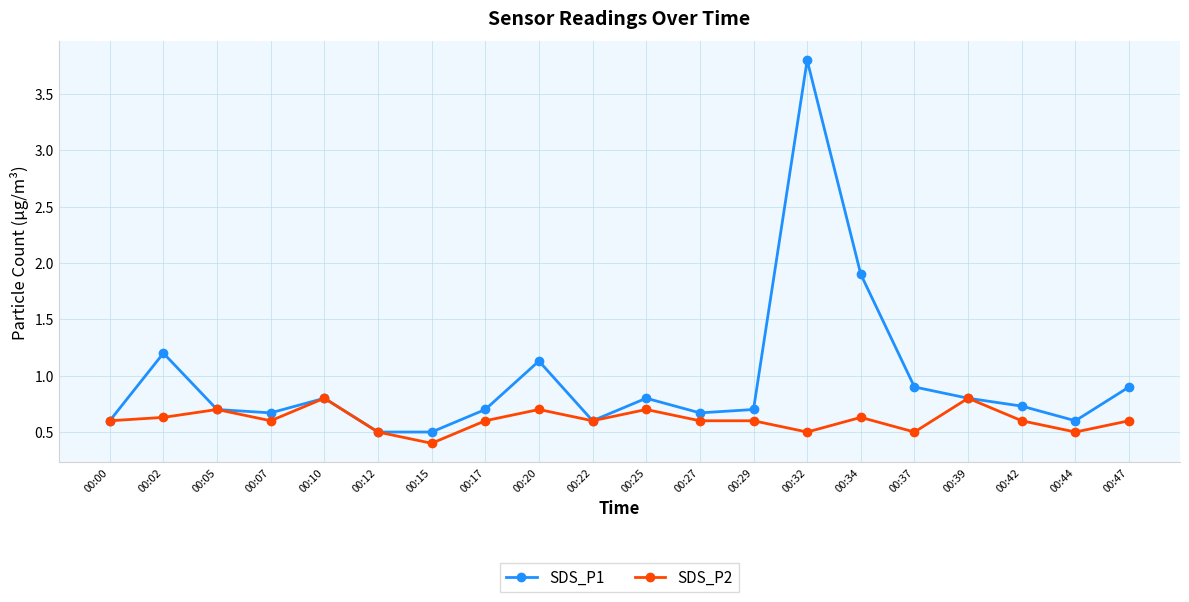

What is the value of the SDS_P1 point at the 5th from the left?

0.8